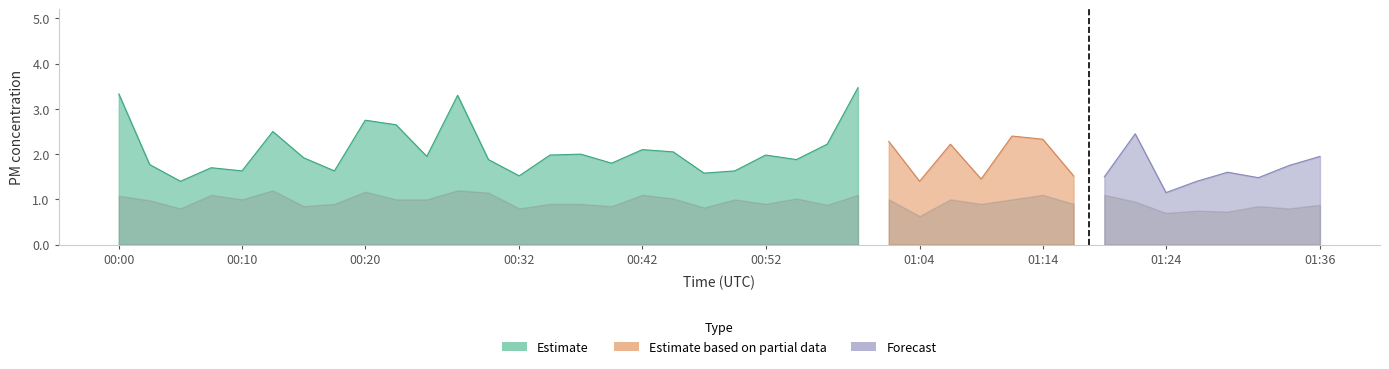

Reading left to right, extract all data points from this chart.

P1: 3.3	1.8	1.4	1.7	1.6	2.5	1.9	1.6	2.8	2.6	1.9	3.3	1.9	1.5	2.0	2.0	1.8	2.1	2.0	1.6	1.6	2.0	1.9	2.2	3.5	2.3	1.4	2.2	1.4	2.4	2.3	1.5	1.5	2.5	1.1	1.4	1.6	1.5	1.8	1.9
P2: 1.1	1.0	0.8	1.1	1.0	1.2	0.8	0.9	1.2	1.0	1.0	1.2	1.1	0.8	0.9	0.9	0.8	1.1	1.0	0.8	1.0	0.9	1.0	0.9	1.1	1.0	0.6	1.0	0.9	1.0	1.1	0.9	1.1	0.9	0.7	0.8	0.7	0.8	0.8	0.9